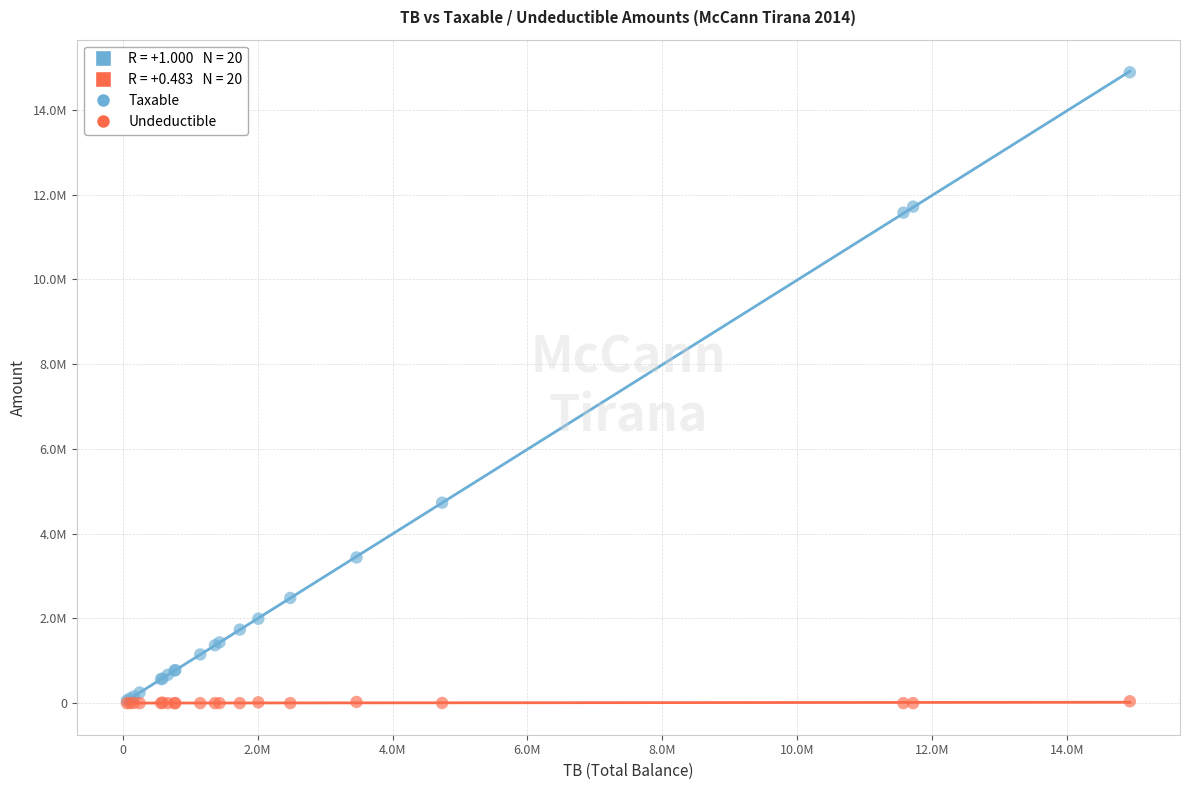

Which series reaches the maximum Y coordinate?

Taxable